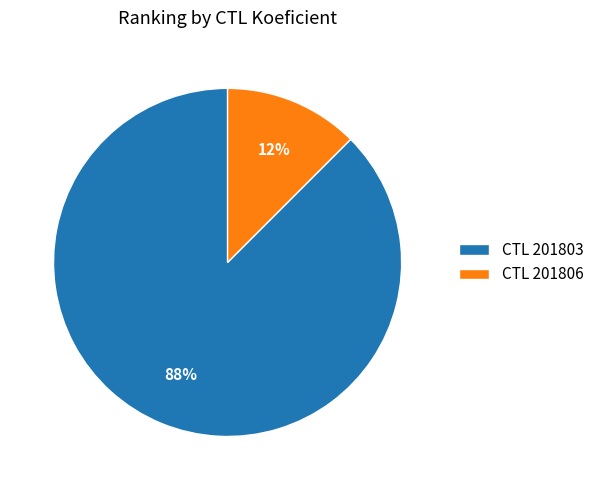

To the nearest percent, what is the average slice percentage?

50%